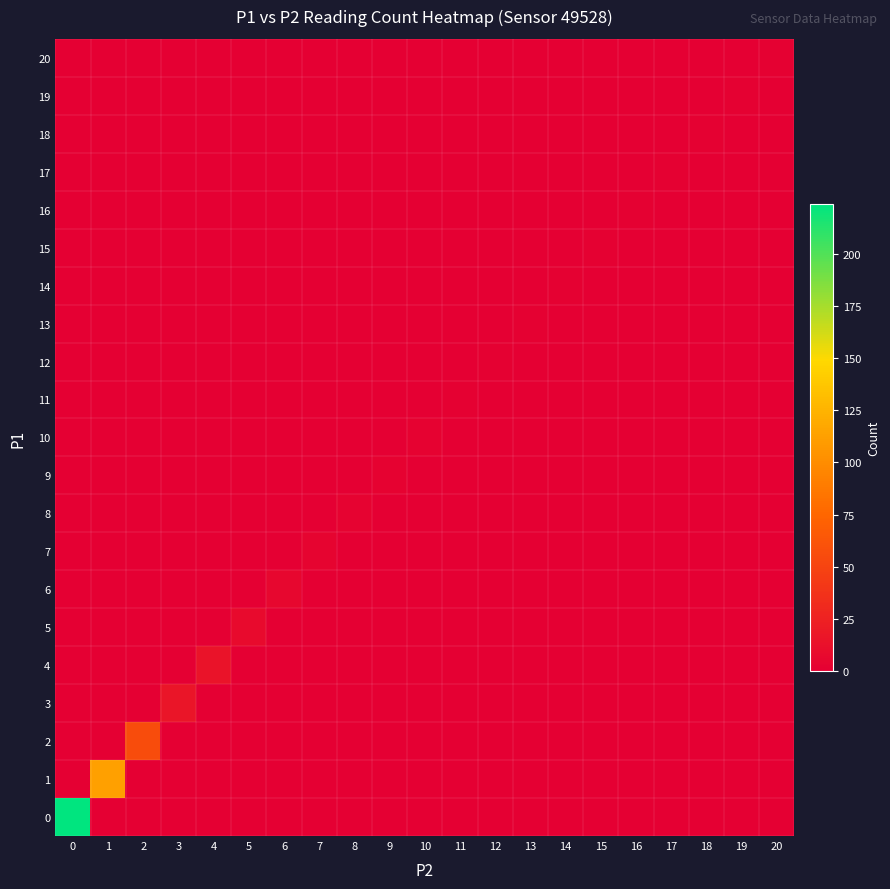

Reading right to left, list all the values displayed in this chart.

0: 20=0	19=0	18=0	17=0	16=0	15=0	14=0	13=0	12=0	11=0	10=0	9=0	8=0	7=0	6=0	5=0	4=0	3=0	2=0	1=0	0=224
1: 20=0	19=0	18=0	17=0	16=0	15=0	14=0	13=0	12=0	11=0	10=0	9=0	8=0	7=0	6=0	5=0	4=0	3=0	2=0	1=112	0=0
2: 20=0	19=0	18=0	17=0	16=0	15=0	14=0	13=0	12=0	11=0	10=0	9=0	8=0	7=0	6=0	5=0	4=0	3=0	2=56	1=0	0=0
3: 20=0	19=0	18=0	17=0	16=0	15=0	14=0	13=0	12=0	11=0	10=0	9=0	8=0	7=0	6=0	5=0	4=0	3=16	2=0	1=0	0=0
4: 20=0	19=0	18=0	17=0	16=0	15=0	14=0	13=0	12=0	11=0	10=0	9=0	8=0	7=0	6=0	5=0	4=14	3=0	2=0	1=0	0=0
5: 20=0	19=0	18=0	17=0	16=0	15=0	14=0	13=0	12=0	11=0	10=0	9=0	8=0	7=0	6=0	5=8	4=0	3=0	2=0	1=0	0=0
6: 20=0	19=0	18=0	17=0	16=0	15=0	14=0	13=0	12=0	11=0	10=0	9=0	8=0	7=0	6=6	5=0	4=0	3=0	2=0	1=0	0=0
7: 20=0	19=0	18=0	17=0	16=0	15=0	14=0	13=0	12=0	11=0	10=0	9=0	8=0	7=4	6=0	5=0	4=0	3=0	2=0	1=0	0=0
8: 20=0	19=0	18=0	17=0	16=0	15=0	14=0	13=0	12=0	11=0	10=0	9=0	8=3	7=0	6=0	5=0	4=0	3=0	2=0	1=0	0=0
9: 20=0	19=0	18=0	17=0	16=0	15=0	14=0	13=0	12=0	11=0	10=0	9=2	8=0	7=0	6=0	5=0	4=0	3=0	2=0	1=0	0=0
10: 20=0	19=0	18=0	17=0	16=0	15=0	14=0	13=0	12=0	11=0	10=2	9=0	8=0	7=0	6=0	5=0	4=0	3=0	2=0	1=0	0=0
11: 20=0	19=0	18=0	17=0	16=0	15=0	14=0	13=0	12=0	11=1	10=0	9=0	8=0	7=0	6=0	5=0	4=0	3=0	2=0	1=0	0=0
12: 20=0	19=0	18=0	17=0	16=0	15=0	14=0	13=0	12=1	11=0	10=0	9=0	8=0	7=0	6=0	5=0	4=0	3=0	2=0	1=0	0=0
13: 20=0	19=0	18=0	17=0	16=0	15=0	14=0	13=1	12=0	11=0	10=0	9=0	8=0	7=0	6=0	5=0	4=0	3=0	2=0	1=0	0=0
14: 20=0	19=0	18=0	17=0	16=0	15=0	14=1	13=0	12=0	11=0	10=0	9=0	8=0	7=0	6=0	5=0	4=0	3=0	2=0	1=0	0=0
15: 20=0	19=0	18=0	17=0	16=0	15=1	14=0	13=0	12=0	11=0	10=0	9=0	8=0	7=0	6=0	5=0	4=0	3=0	2=0	1=0	0=0
16: 20=0	19=0	18=0	17=0	16=1	15=0	14=0	13=0	12=0	11=0	10=0	9=0	8=0	7=0	6=0	5=0	4=0	3=0	2=0	1=0	0=0
17: 20=0	19=0	18=0	17=1	16=0	15=0	14=0	13=0	12=0	11=0	10=0	9=0	8=0	7=0	6=0	5=0	4=0	3=0	2=0	1=0	0=0
18: 20=0	19=0	18=1	17=0	16=0	15=0	14=0	13=0	12=0	11=0	10=0	9=0	8=0	7=0	6=0	5=0	4=0	3=0	2=0	1=0	0=0
19: 20=0	19=1	18=0	17=0	16=0	15=0	14=0	13=0	12=0	11=0	10=0	9=0	8=0	7=0	6=0	5=0	4=0	3=0	2=0	1=0	0=0
20: 20=1	19=0	18=0	17=0	16=0	15=0	14=0	13=0	12=0	11=0	10=0	9=0	8=0	7=0	6=0	5=0	4=0	3=0	2=0	1=0	0=0